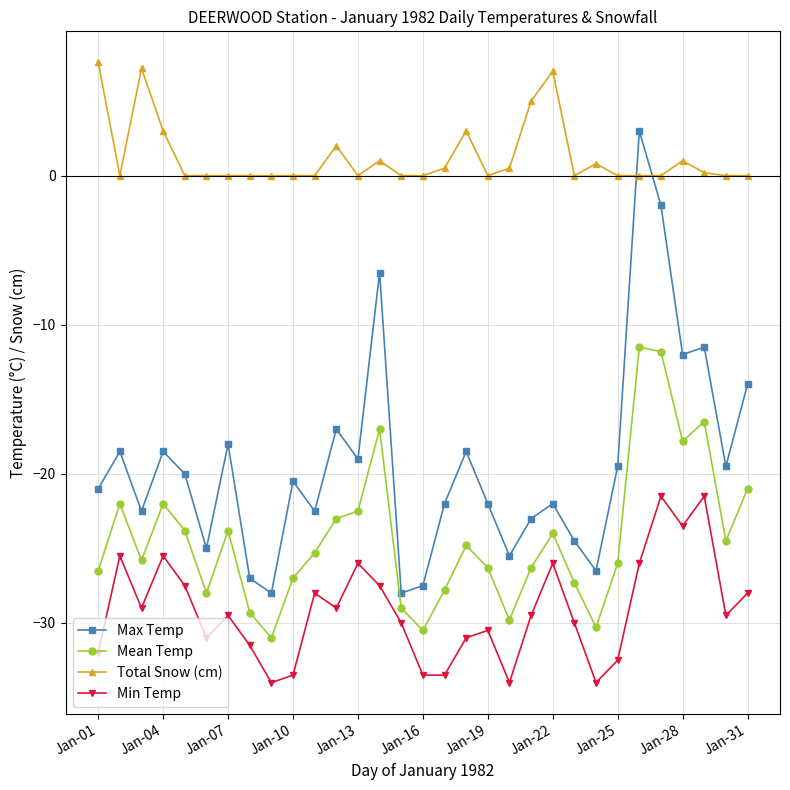

What is the smallest value displayed?

-34.0